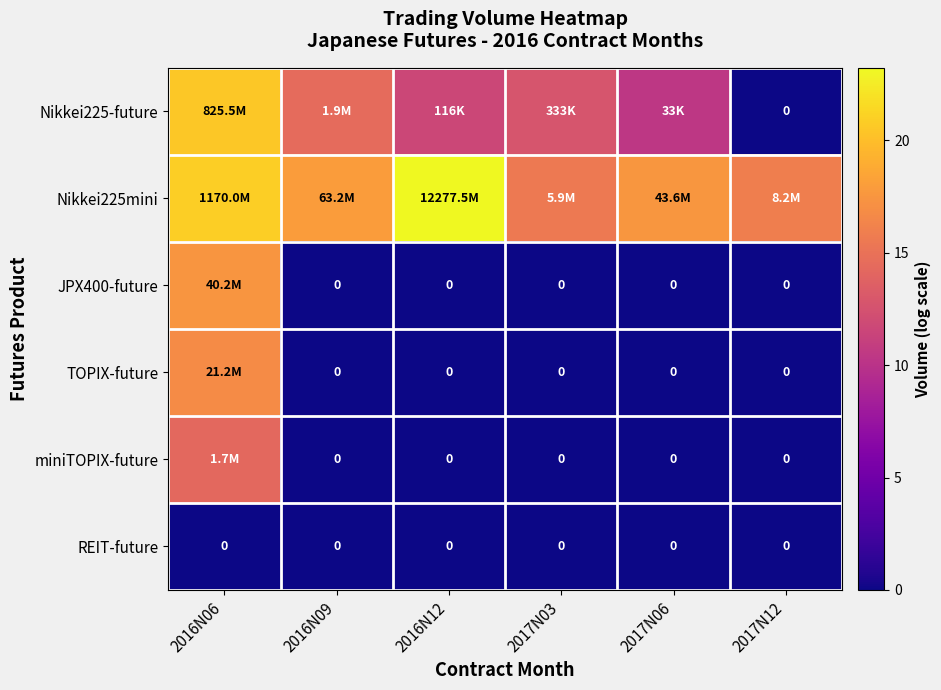

What is the difference between the maximum and minimum values in the JPX400-future series?

17.5